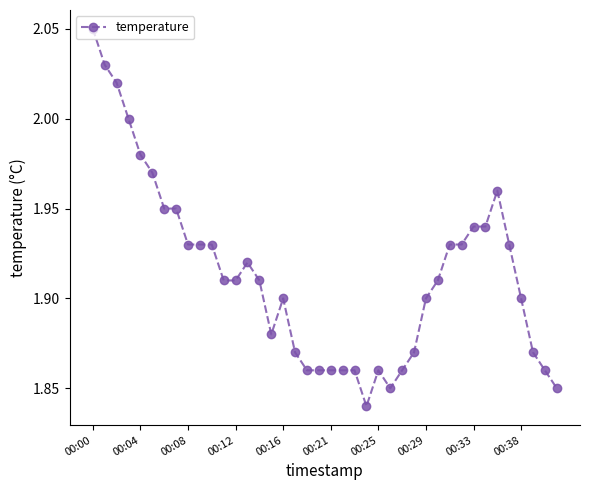

What is the sum of all values?

76.5